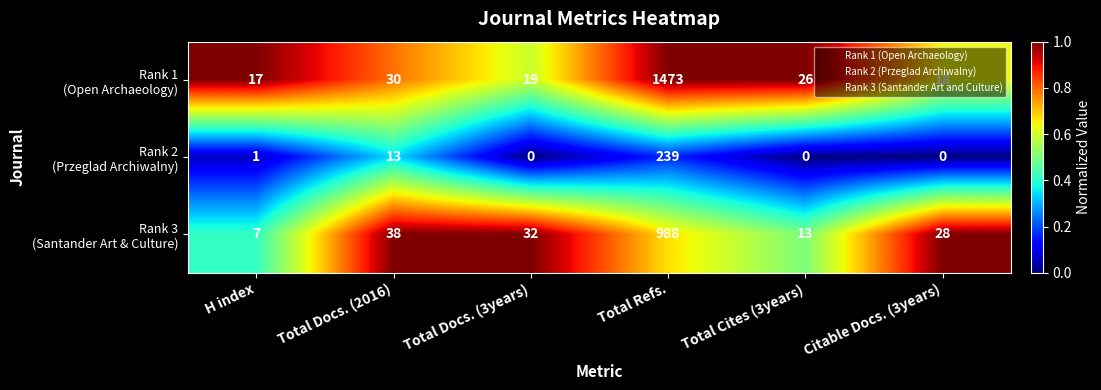

At which category is the sum across all series the highest?

Total Refs.